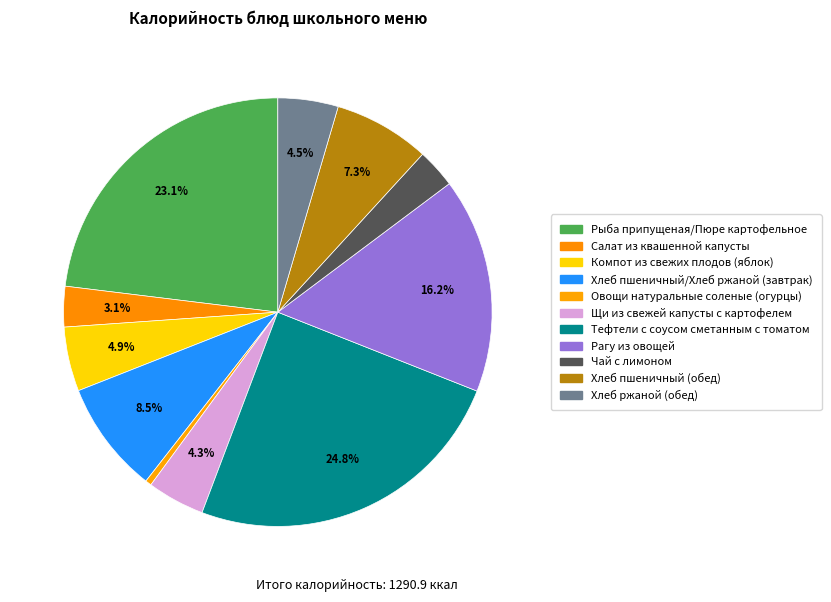

What portion of the pie excludes Компот из свежих плодов (яблок)?

95.1%